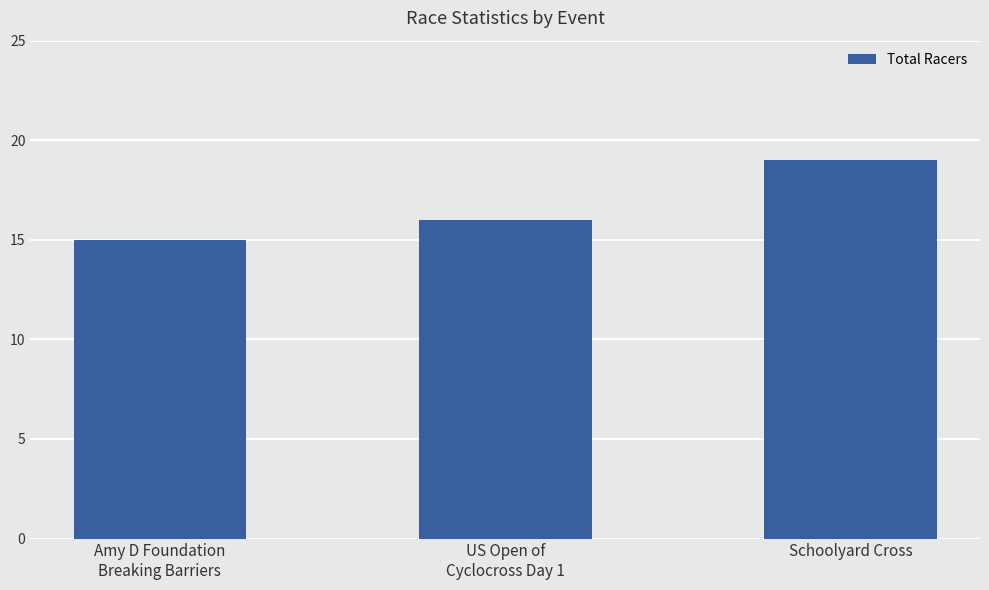

What is the label of the 2nd bar from the right?

US Open of
Cyclocross Day 1